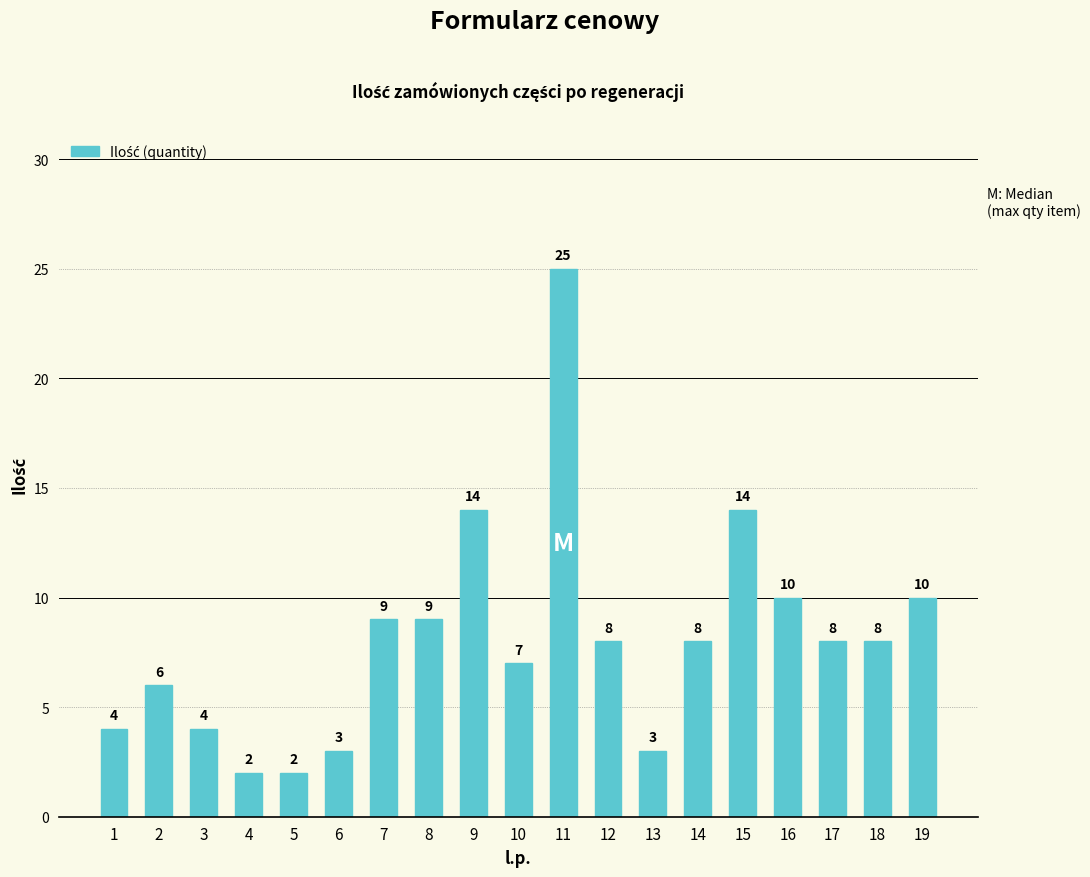

At which category does the chart reach its peak across all series?

11